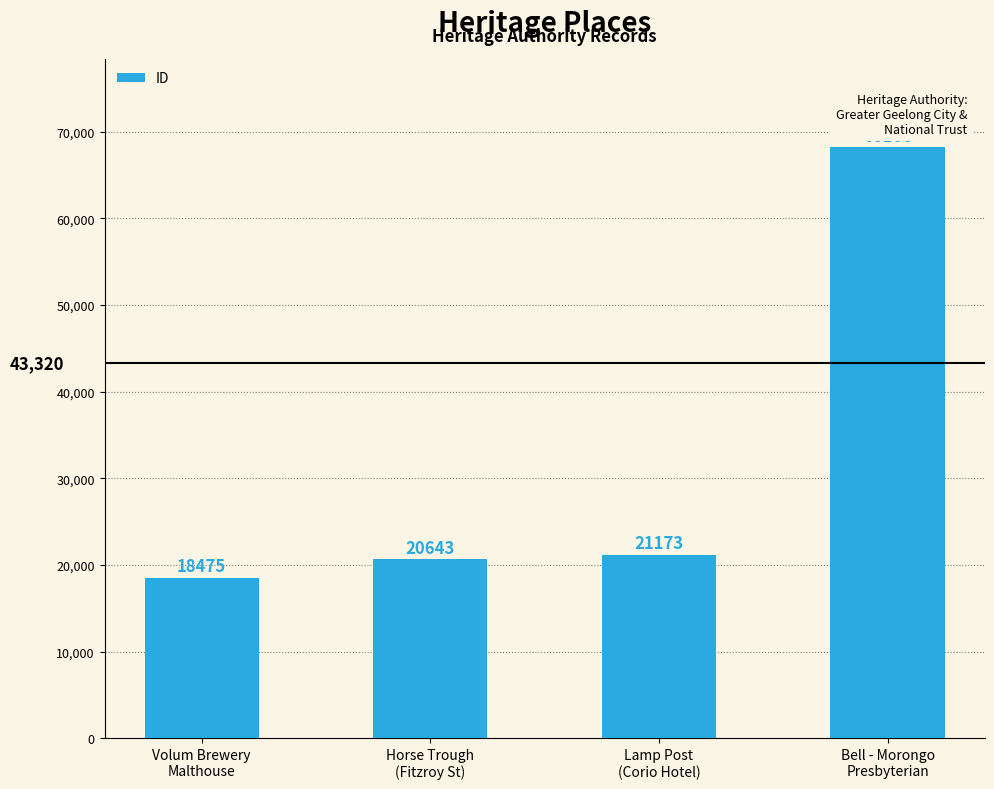

Approximately how many times larger is the value at Lamp Post
(Corio Hotel) compared to Horse Trough
(Fitzroy St)?

1.0